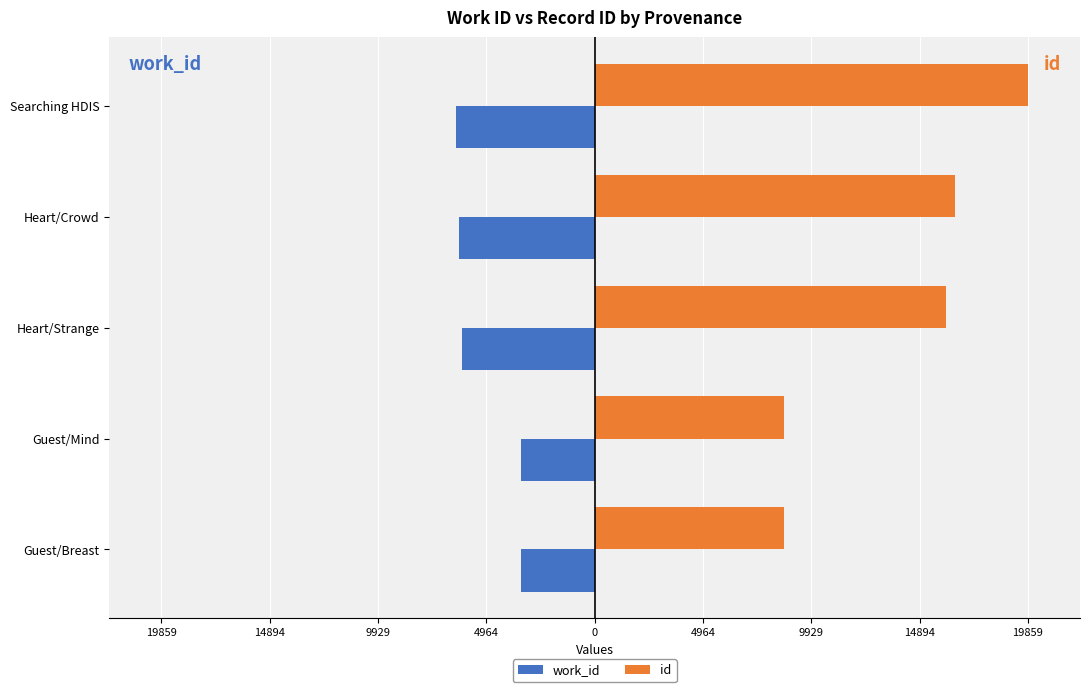

Rank the series by their average value, from lowest to highest.

work_id, id